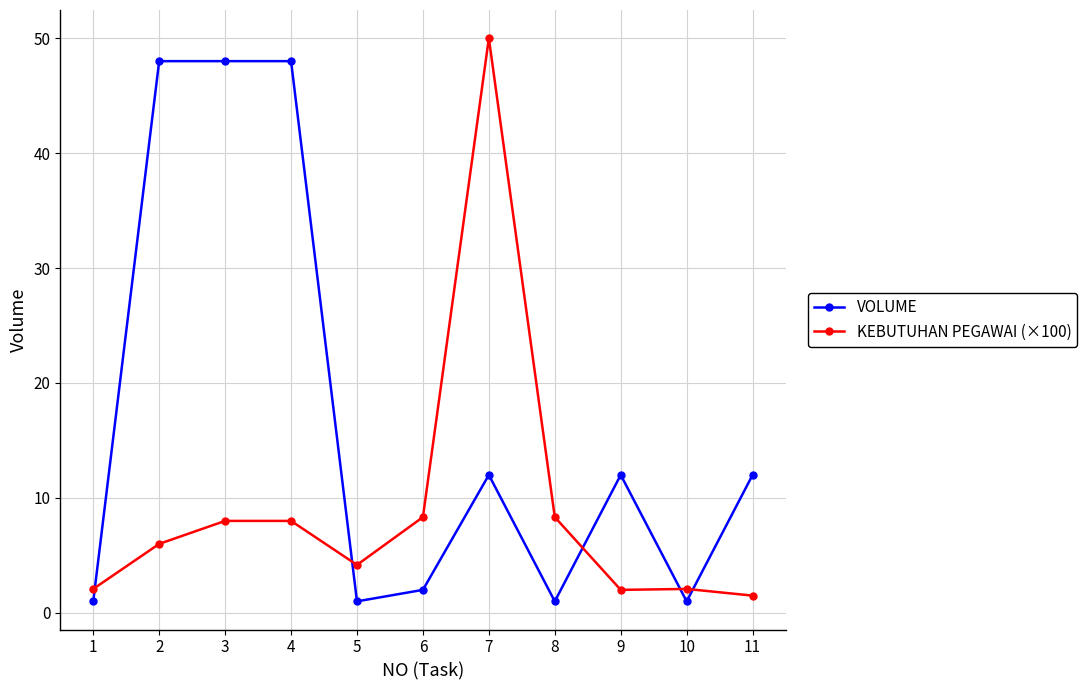

True or false: VOLUME has more than 1 points higher than both neighbors.

True